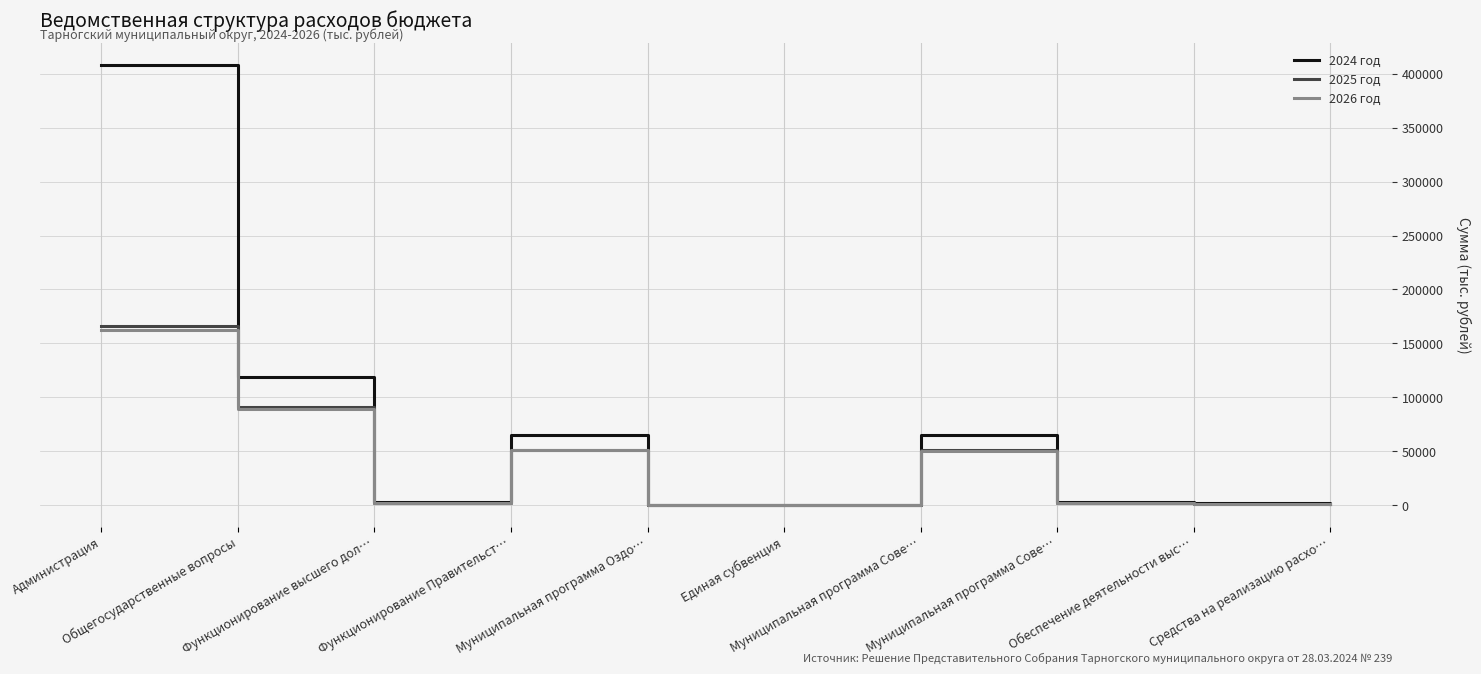

How many lines are shown in the chart?

3